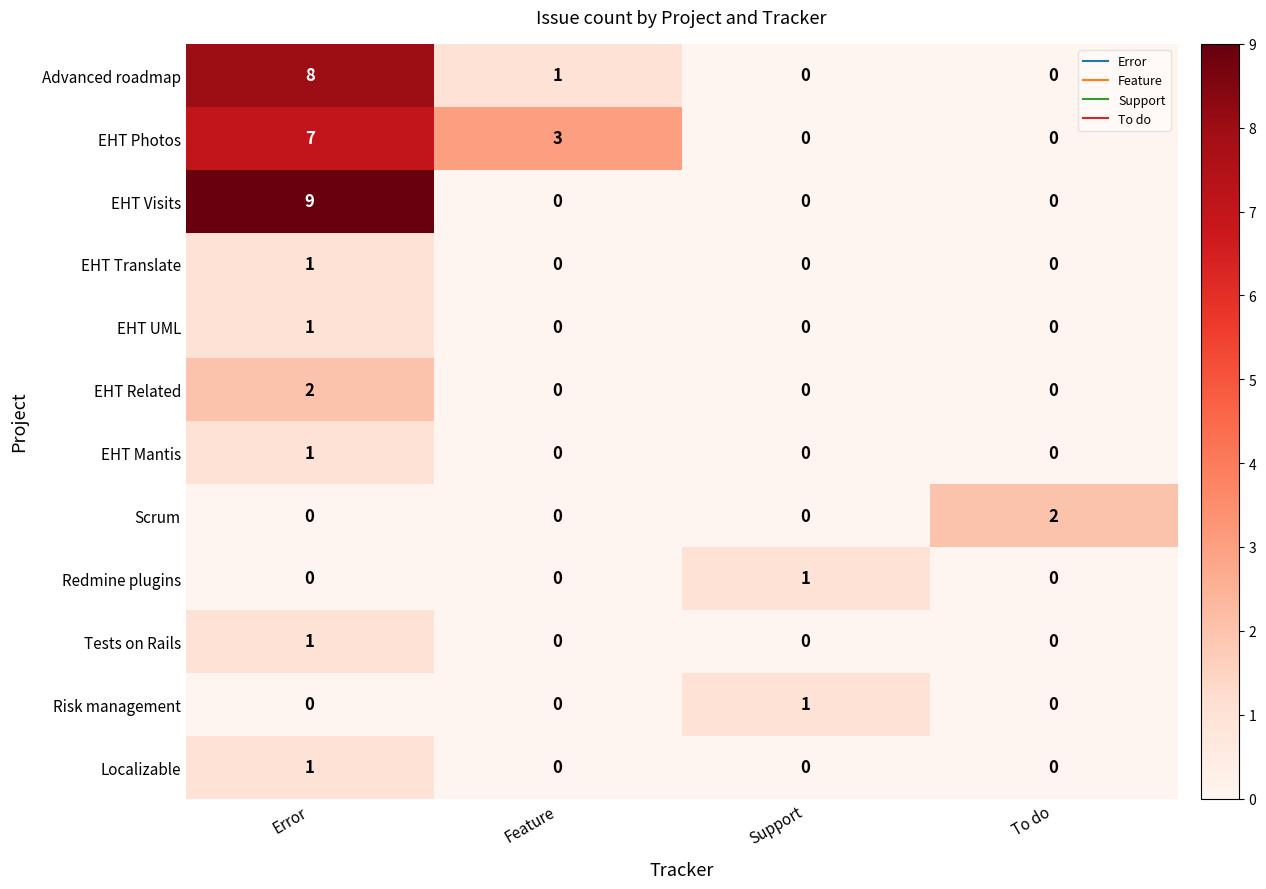

Where is Advanced roadmap nearest to the value 4?

Feature